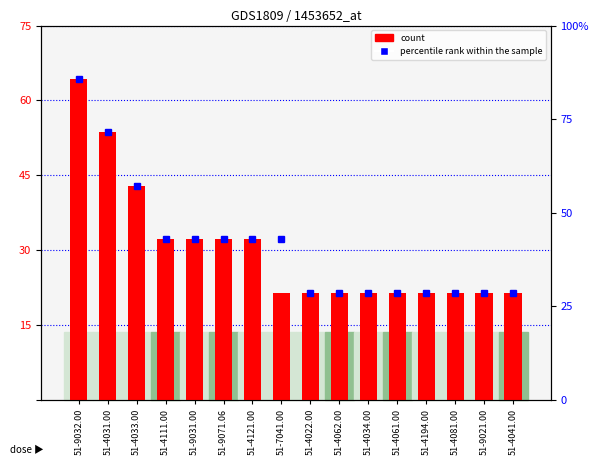

List the labels in order of value, smallest first.

51-7041.00, 51-4022.00, 51-4062.00, 51-4034.00, 51-4061.00, 51-4194.00, 51-4081.00, 51-9021.00, 51-4041.00, 51-4111.00, 51-9031.00, 51-9071.06, 51-4121.00, 51-4033.00, 51-4031.00, 51-9032.00